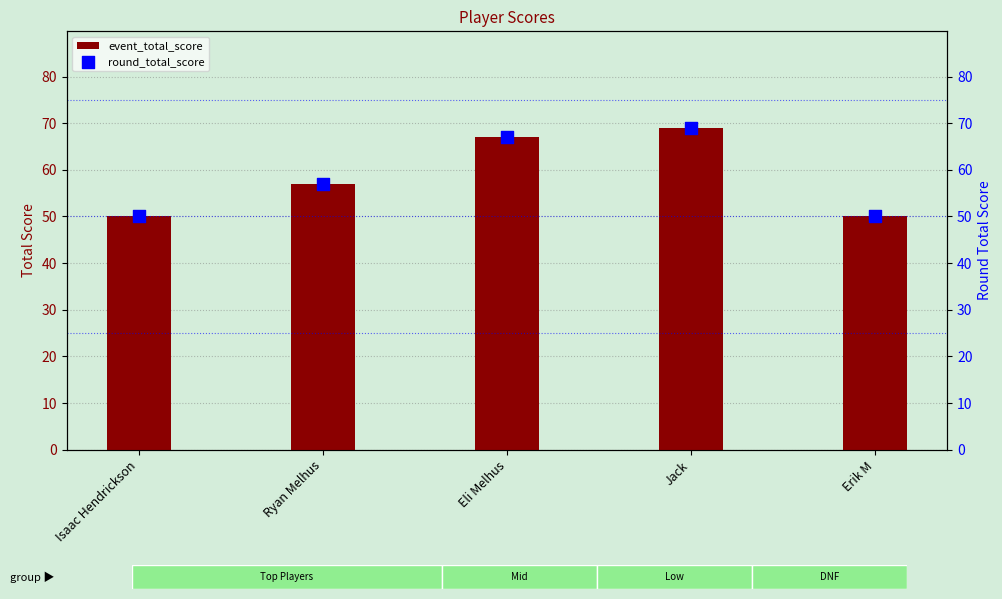

Which series contains the lowest Y value?

event_total_score